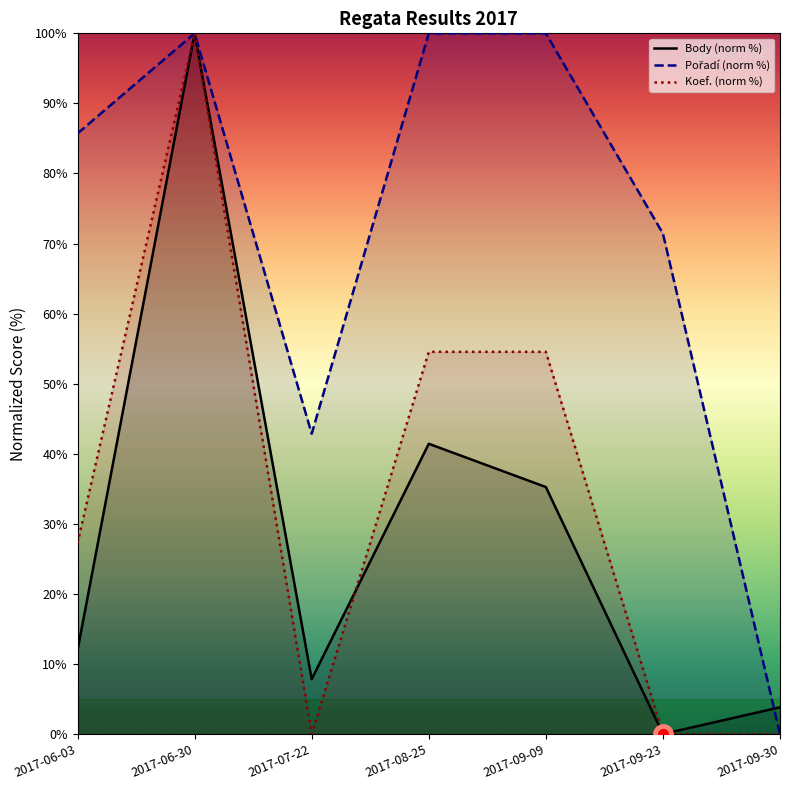

What position from the right is 2017-09-23?

2